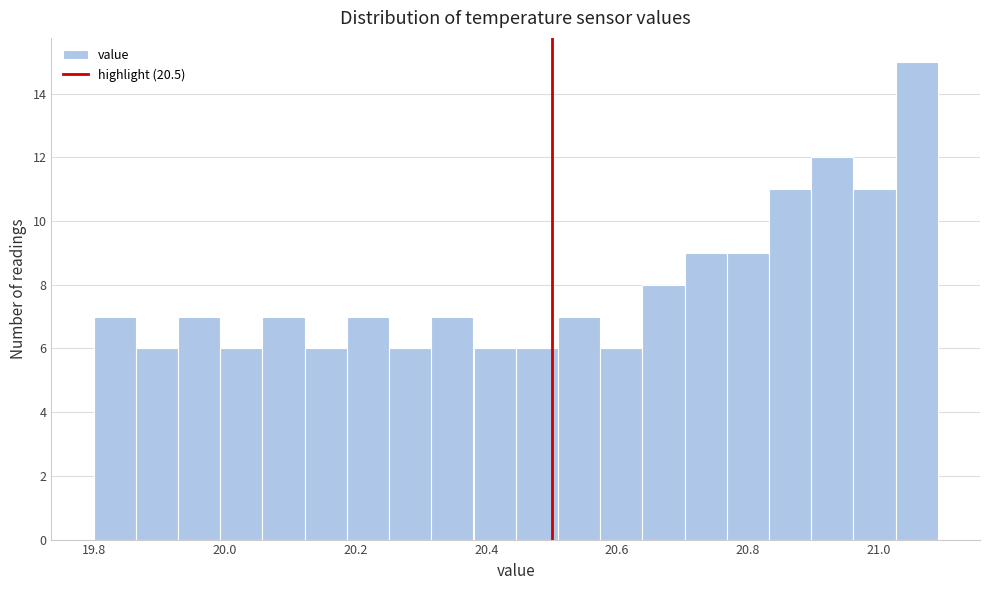

Read against the x-axis, roughly where is the centre of the tallest bar?

21.06